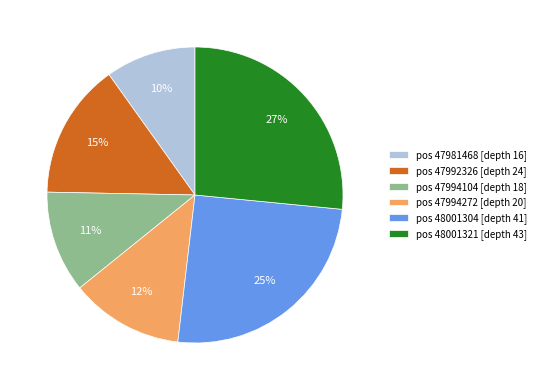

The pos 47994272 [depth 20] slice represents 4% of the pie. True or false?

False